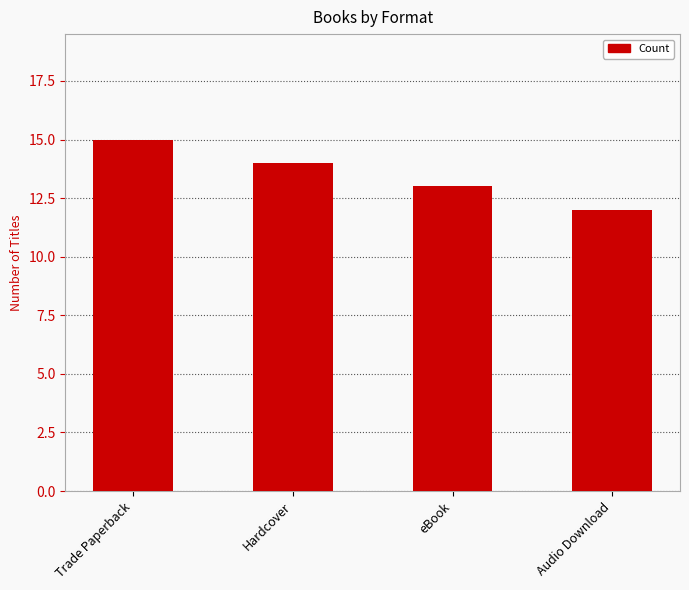

What is the difference between the maximum and minimum values?

3